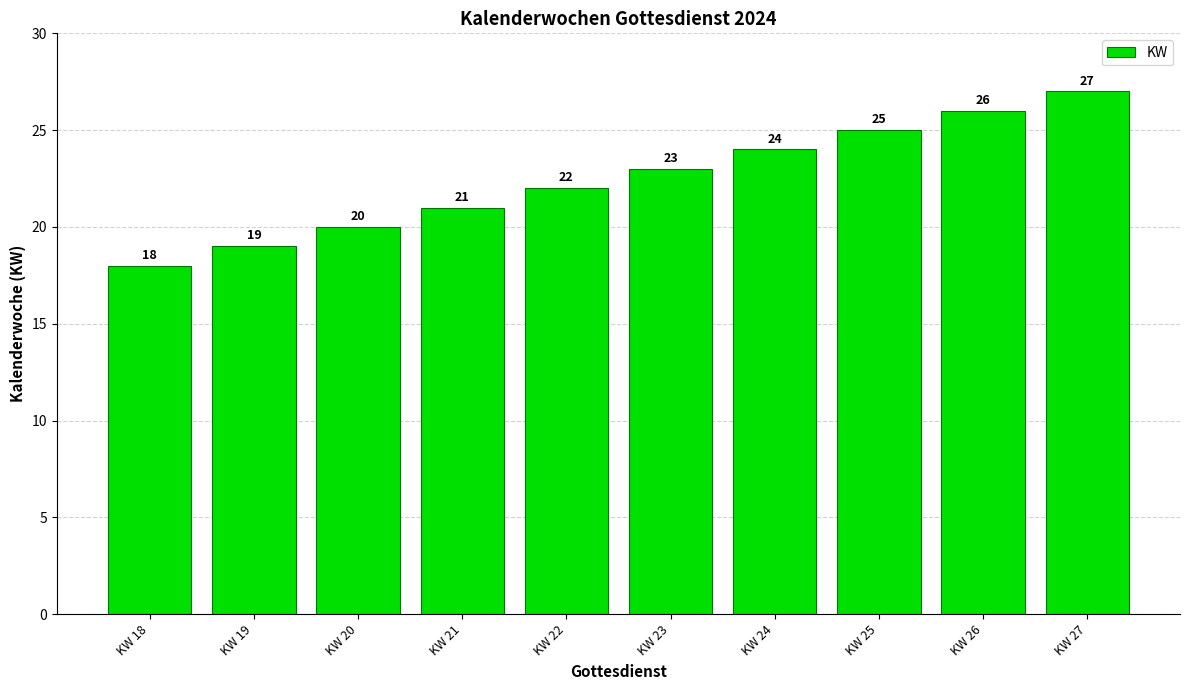

The chart shows a value of 22 at KW 22. True or false?

True